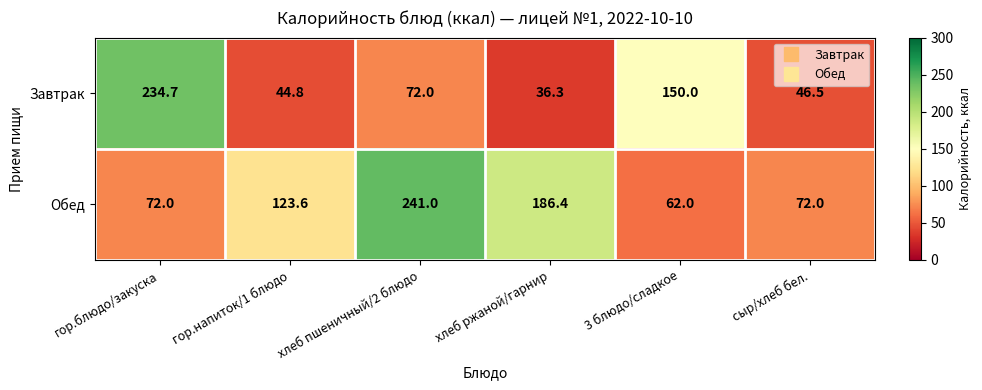

Reading left to right, list all the values displayed in this chart.

Завтрак: 234.7	44.8	72.0	36.3	150.0	46.5
Обед: 72.0	123.6	241.0	186.4	62.0	72.0